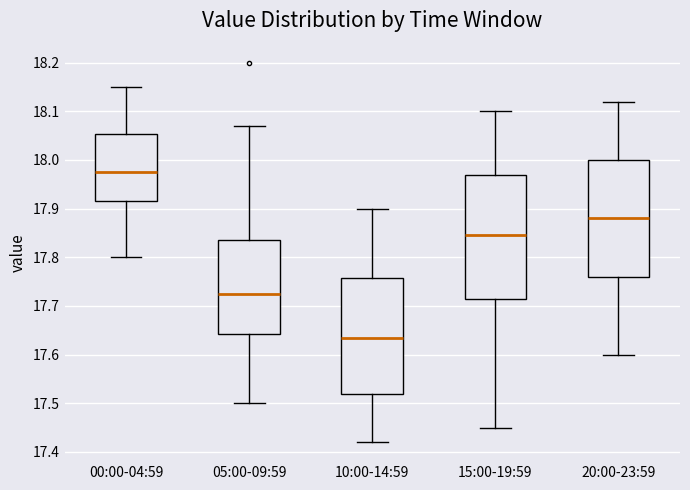

Reading left to right, transcribe this box plot: for each box, give where its median line is, the range the box spans, and where its two whiskers end, as read against the y-axis. The values are not printed on the chart, so give them approximately, as read against the axis.

00:00-04:59: median 17.98, box 17.92 to 18.05, whiskers 17.80 to 18.15
05:00-09:59: median 17.73, box 17.64 to 17.84, whiskers 17.50 to 18.07
10:00-14:59: median 17.64, box 17.52 to 17.76, whiskers 17.42 to 17.90
15:00-19:59: median 17.85, box 17.72 to 17.97, whiskers 17.45 to 18.10
20:00-23:59: median 17.88, box 17.76 to 18.00, whiskers 17.60 to 18.12